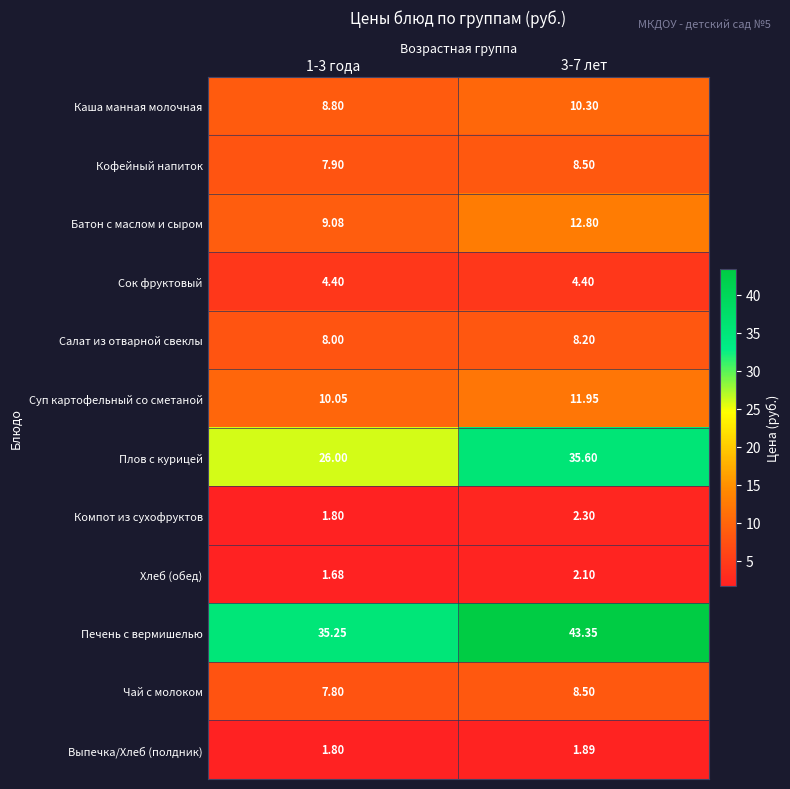

What is the spread (max minus min) of values at 1-3 года?

33.6